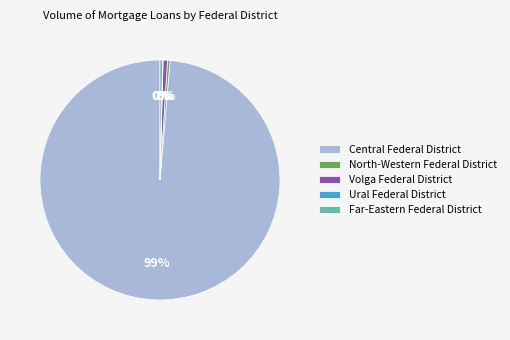

True or false: Far-Eastern Federal District accounts for 10% of the total.

False